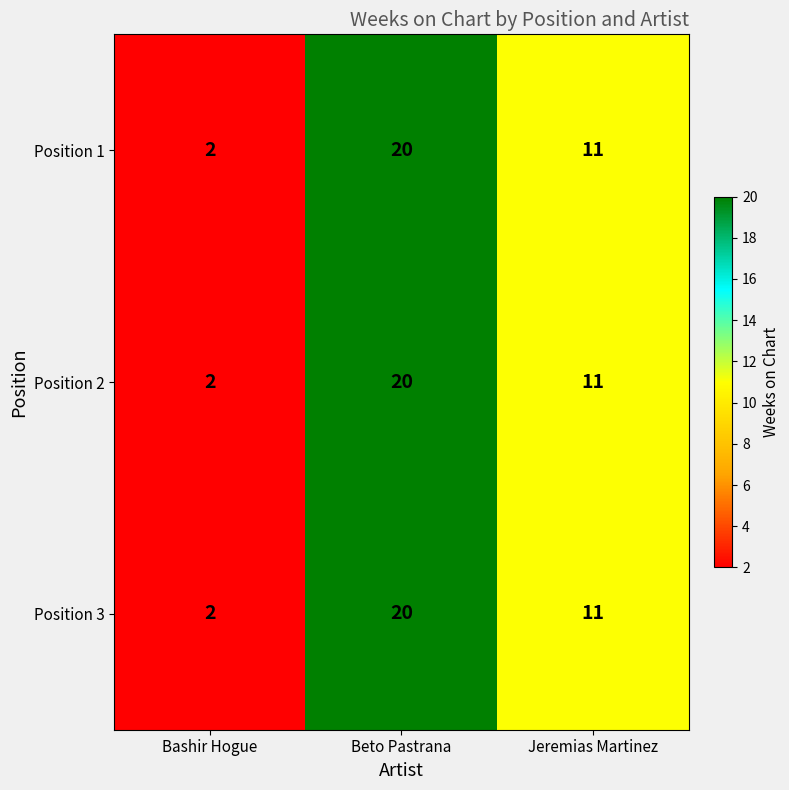

At which category does the chart reach its minimum across all series?

Bashir Hogue